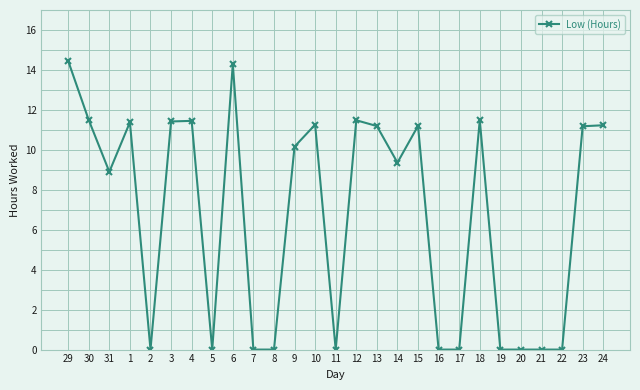

True or false: the data has more than 2 interior local peaks.

True